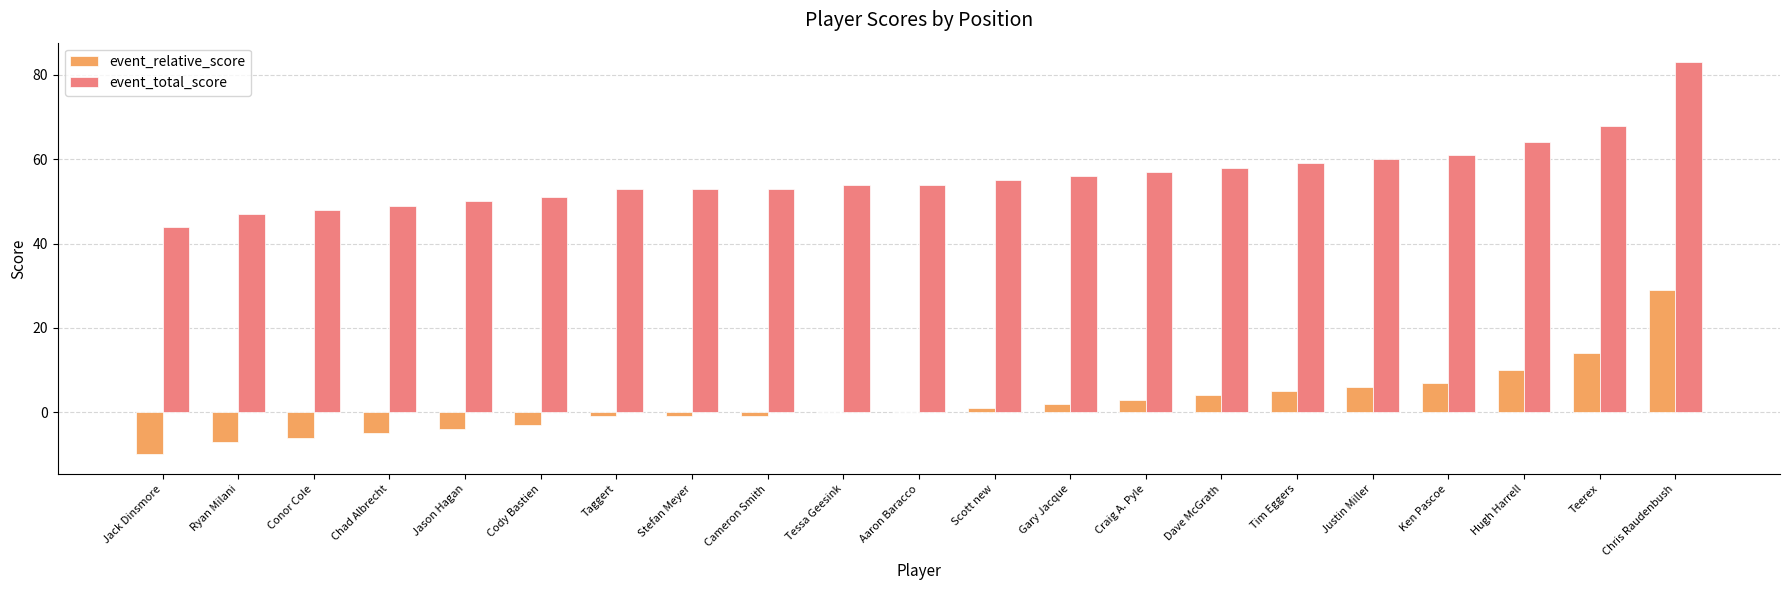

Reading left to right, what are all the values shown in this chart?

event_relative_score: Jack Dinsmore=-10	Ryan Milani=-7	Conor Cole=-6	Chad Albrecht=-5	Jason Hagan=-4	Cody Bastien=-3	Taggert=-1	Stefan Meyer=-1	Cameron Smith=-1	Tessa Geesink=0	Aaron Baracco=0	Scott new=1	Gary Jacque=2	Craig A. Pyle=3	Dave McGrath=4	Tim Eggers=5	Justin Miller=6	Ken Pascoe=7	Hugh Harrell=10	Teerex=14	Chris Raudenbush=29
event_total_score: Jack Dinsmore=44	Ryan Milani=47	Conor Cole=48	Chad Albrecht=49	Jason Hagan=50	Cody Bastien=51	Taggert=53	Stefan Meyer=53	Cameron Smith=53	Tessa Geesink=54	Aaron Baracco=54	Scott new=55	Gary Jacque=56	Craig A. Pyle=57	Dave McGrath=58	Tim Eggers=59	Justin Miller=60	Ken Pascoe=61	Hugh Harrell=64	Teerex=68	Chris Raudenbush=83